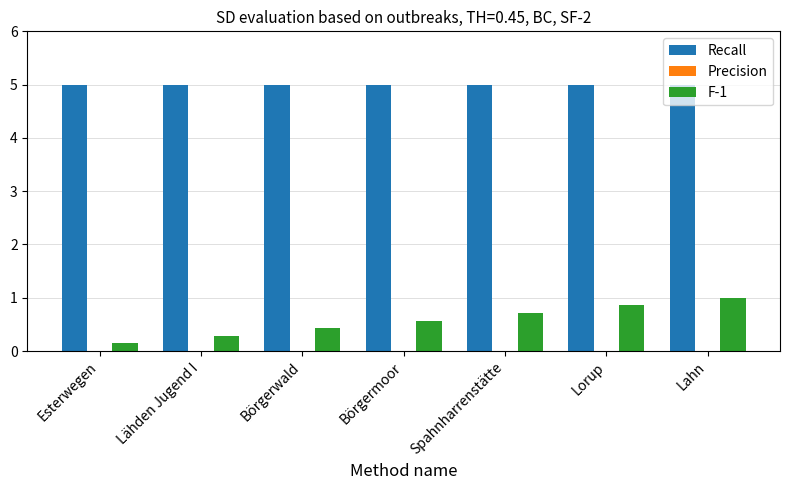

What position from the right is Spahnharrenstätte?

3